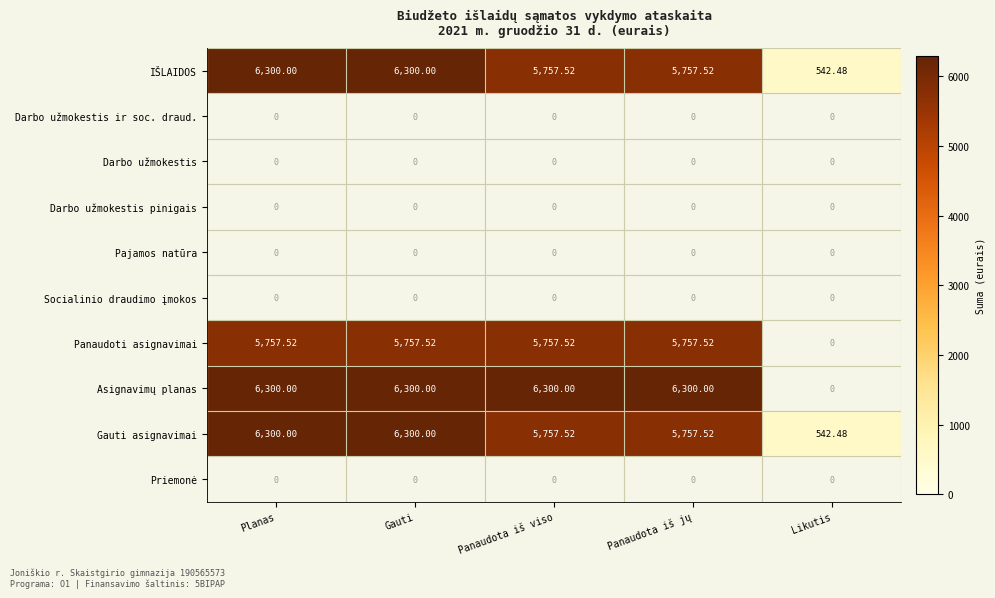

Which category has the lowest value in the Gauti asignavimai series?

Likutis